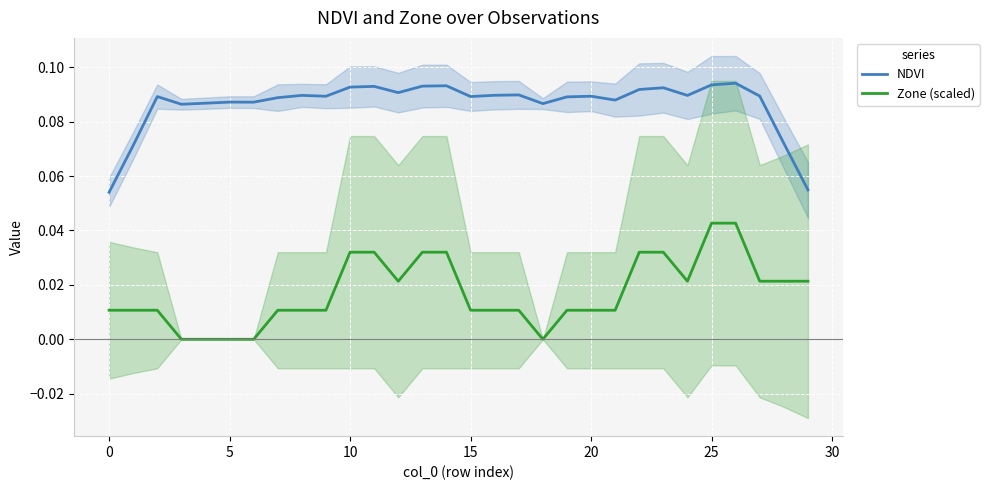

What is the label of the 19th point from the left?

18